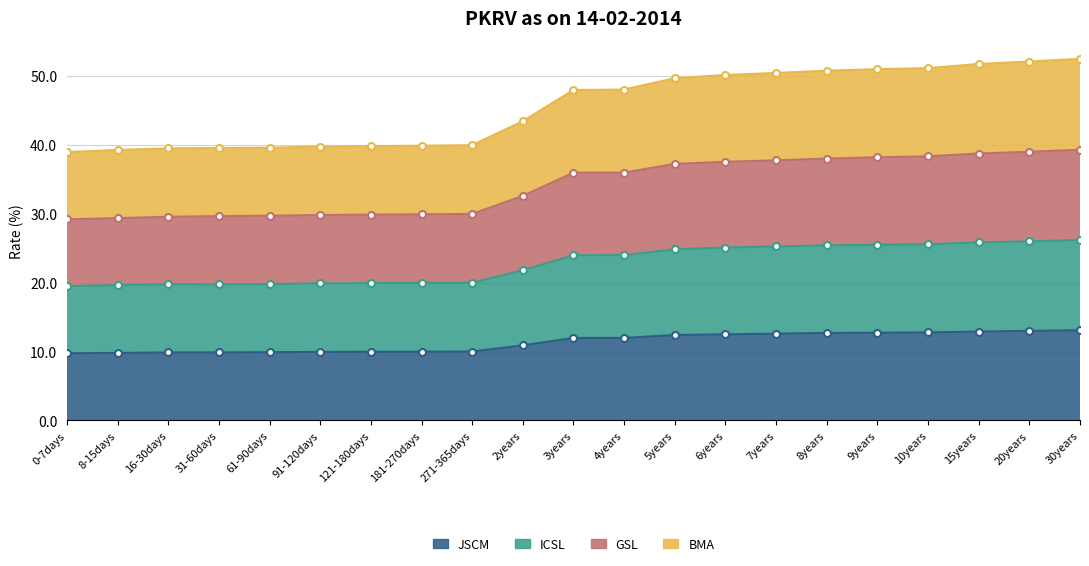

Reading left to right, what are all the values shown in this chart?

JSCM: 9.8	9.8	9.9	9.9	9.9	9.9	10.0	10.0	10.0	10.9	12.0	12.0	12.4	12.5	12.6	12.7	12.7	12.8	12.9	13.0	13.1
ICSL: 19.5	19.6	19.8	19.8	19.8	19.9	19.9	20.0	20.0	21.8	24.0	24.0	24.9	25.1	25.2	25.4	25.5	25.6	25.9	26.0	26.2
GSL: 29.2	29.4	29.6	29.6	29.7	29.8	29.9	29.9	30.0	32.6	36.0	36.0	37.2	37.5	37.8	38.0	38.2	38.3	38.8	39.0	39.3
BMA: 39.0	39.3	39.5	39.5	39.6	39.8	39.8	39.9	40.0	43.5	48.0	48.0	49.7	50.1	50.5	50.8	51.0	51.1	51.8	52.1	52.5